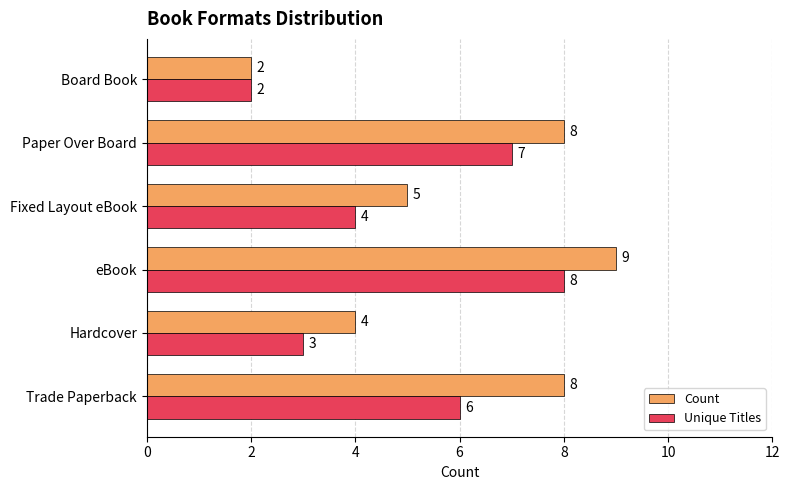

How many series are shown in this chart?

2